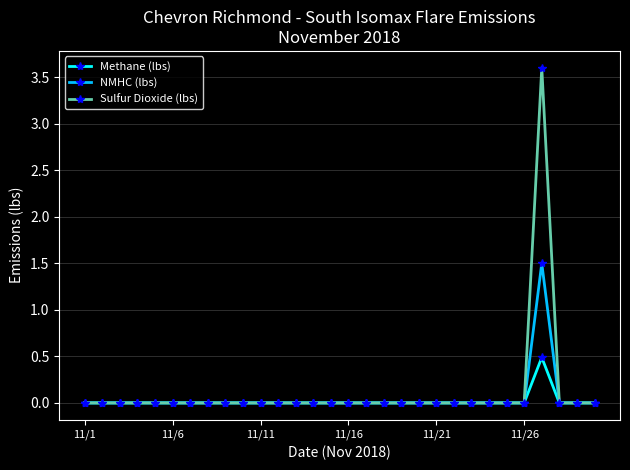

Rank the series by their maximum value, from lowest to highest.

Methane (lbs), NMHC (lbs), Sulfur Dioxide (lbs)